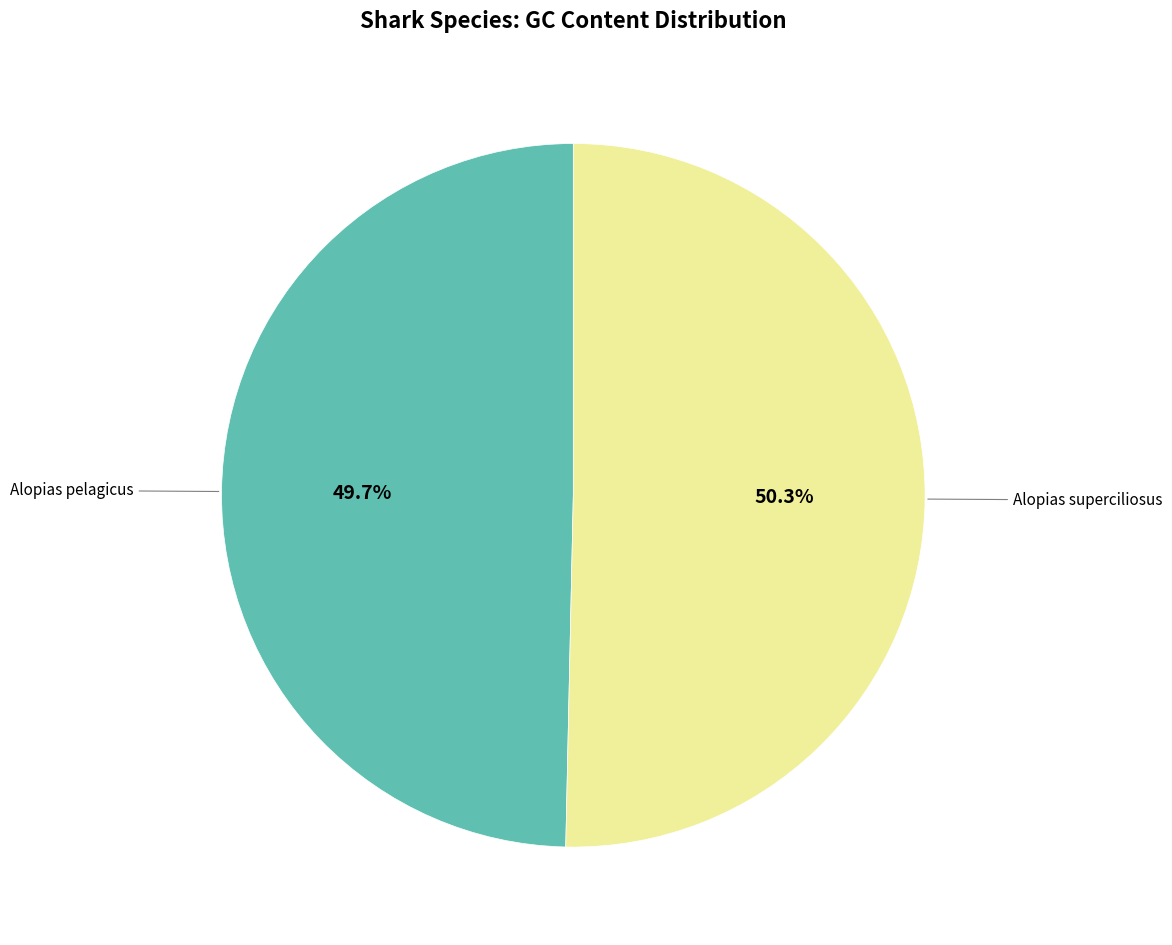

Rank the categories by value from highest to lowest.

Alopias superciliosus, Alopias pelagicus